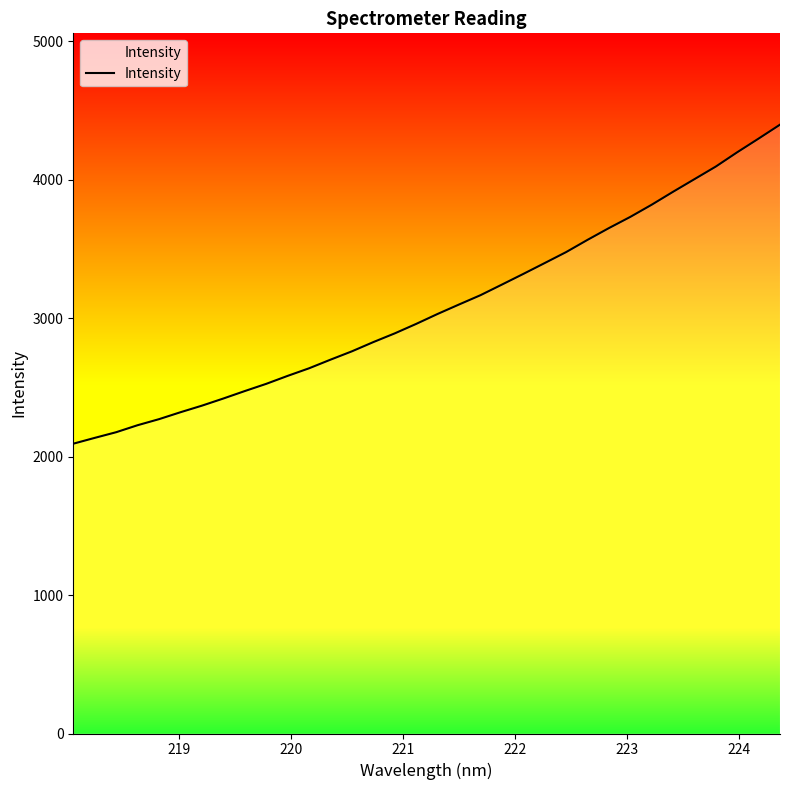

What is the maximum value shown in the chart?

4396.0